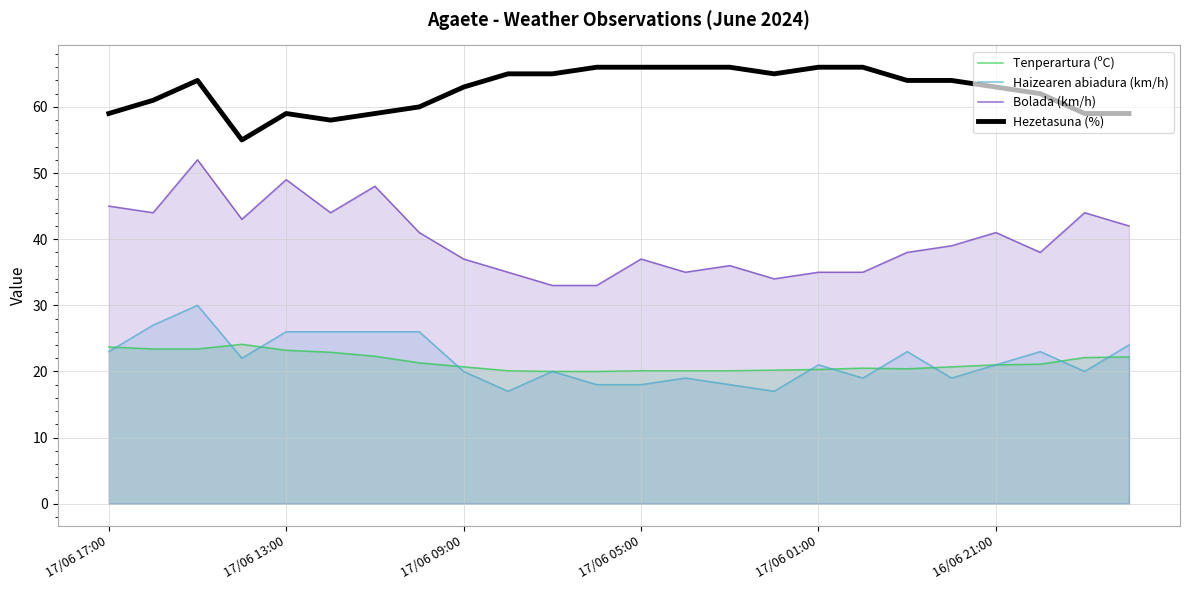

What is the highest value of the Bolada (km/h) series?

52.0